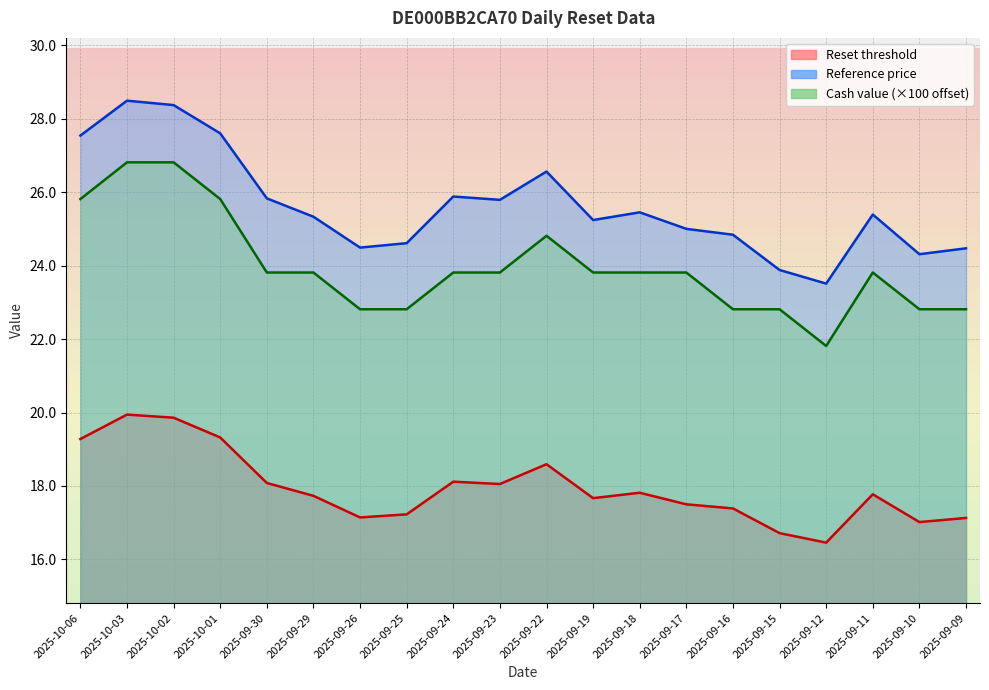

What is the spread (max minus min) of values at 2025-09-09?

7.3